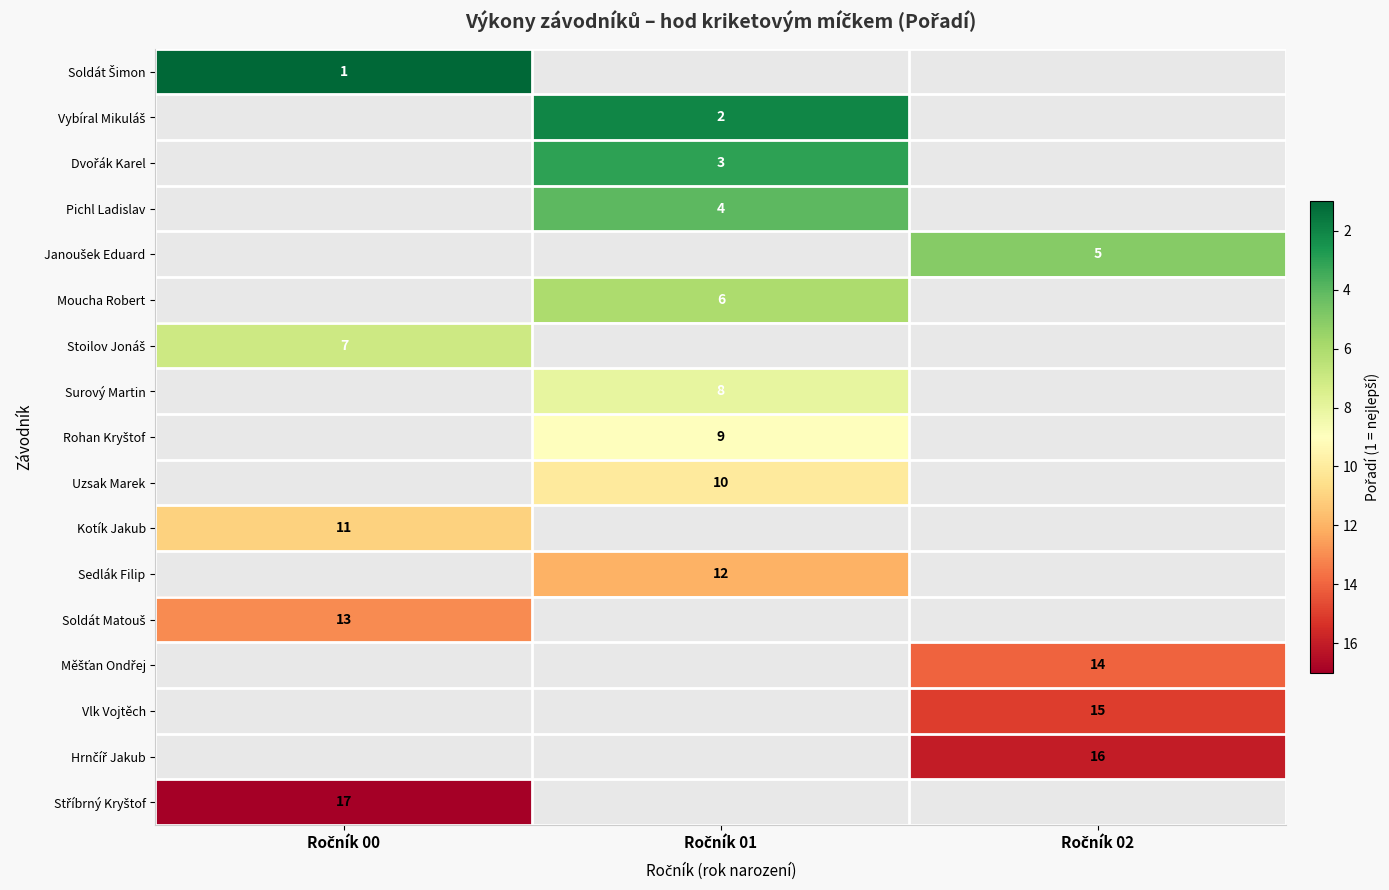

Which label corresponds to the largest value in the chart?

Ročník 00